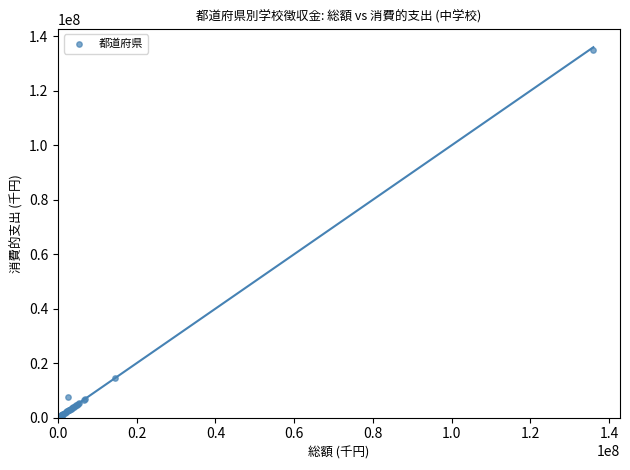

What Y value in the scatter plot is closest to 67846316?

14446344